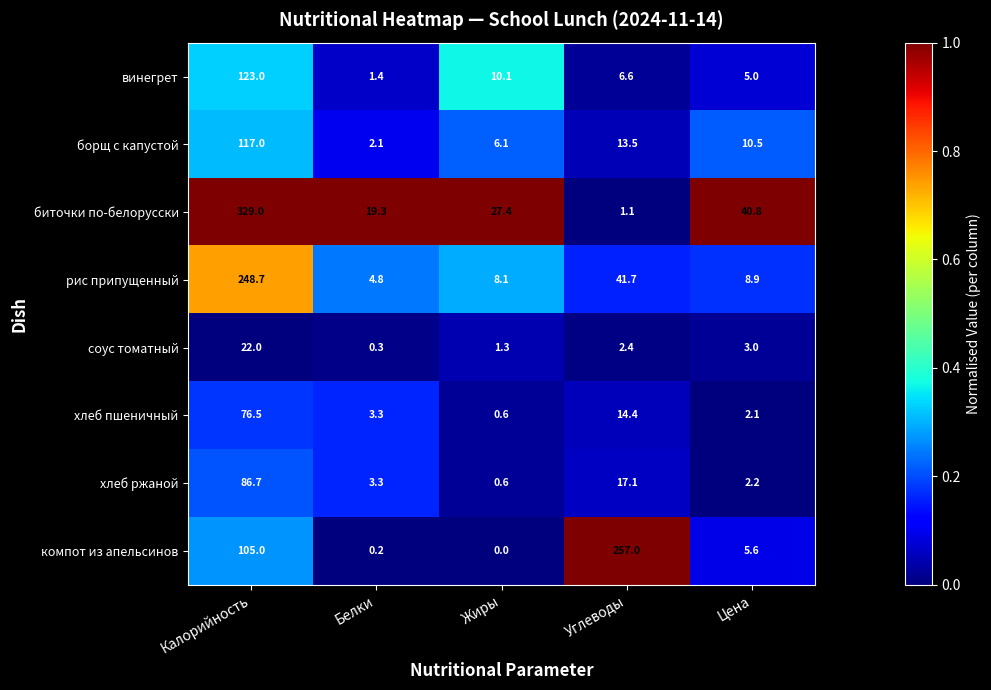

What is the maximum value shown in the chart?

329.0